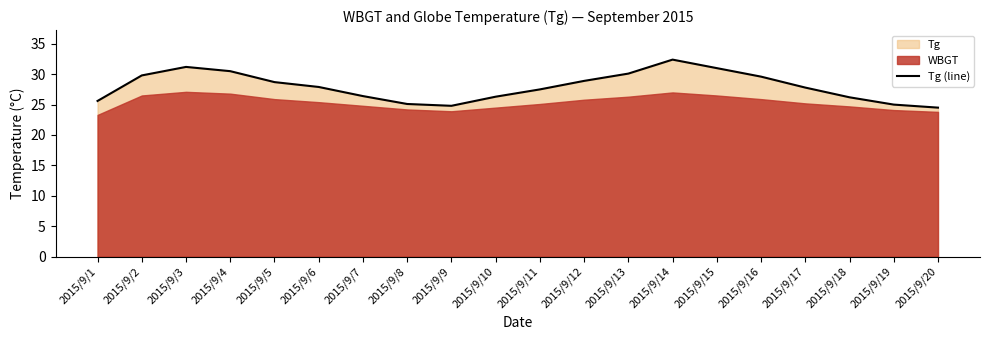

True or false: the data shows 28.7 at 2015/9/5.

True